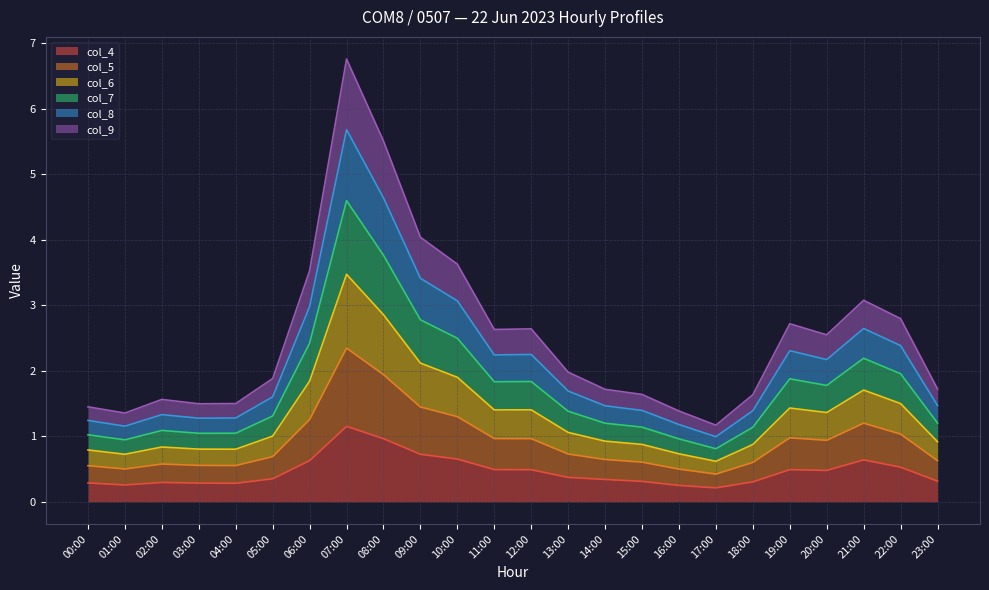

At which category does the chart reach its minimum across all series?

17:00